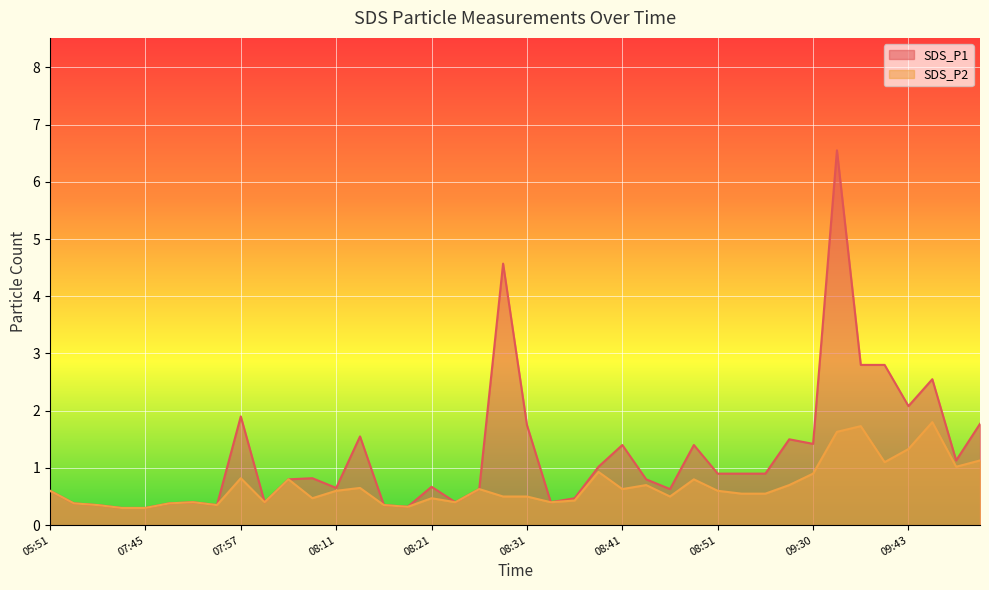

What is the label of the 35th point from the left?

09:35